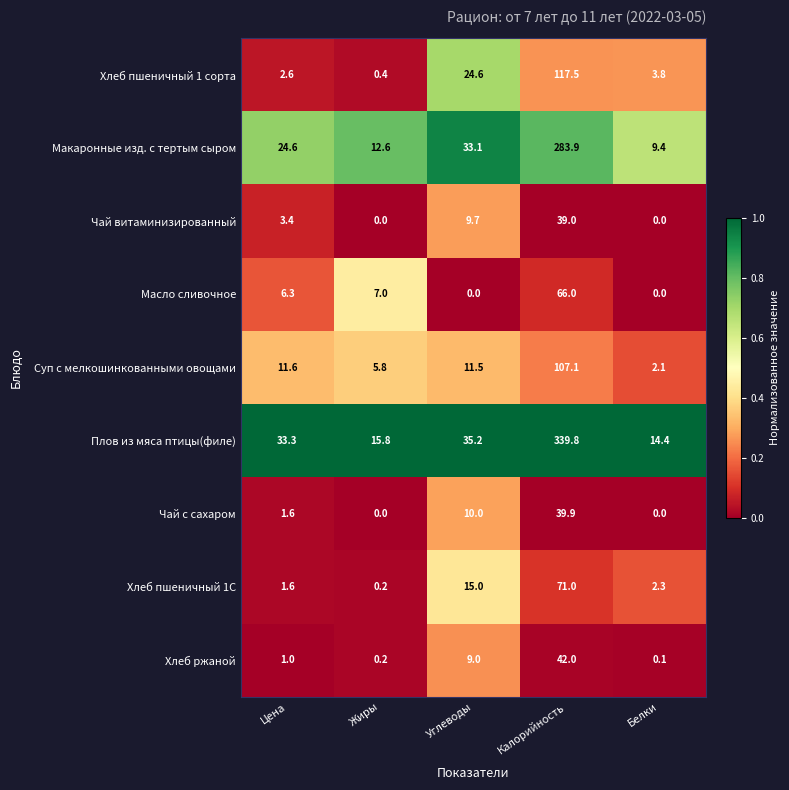

What is the spread (max minus min) of values at Цена?

32.3